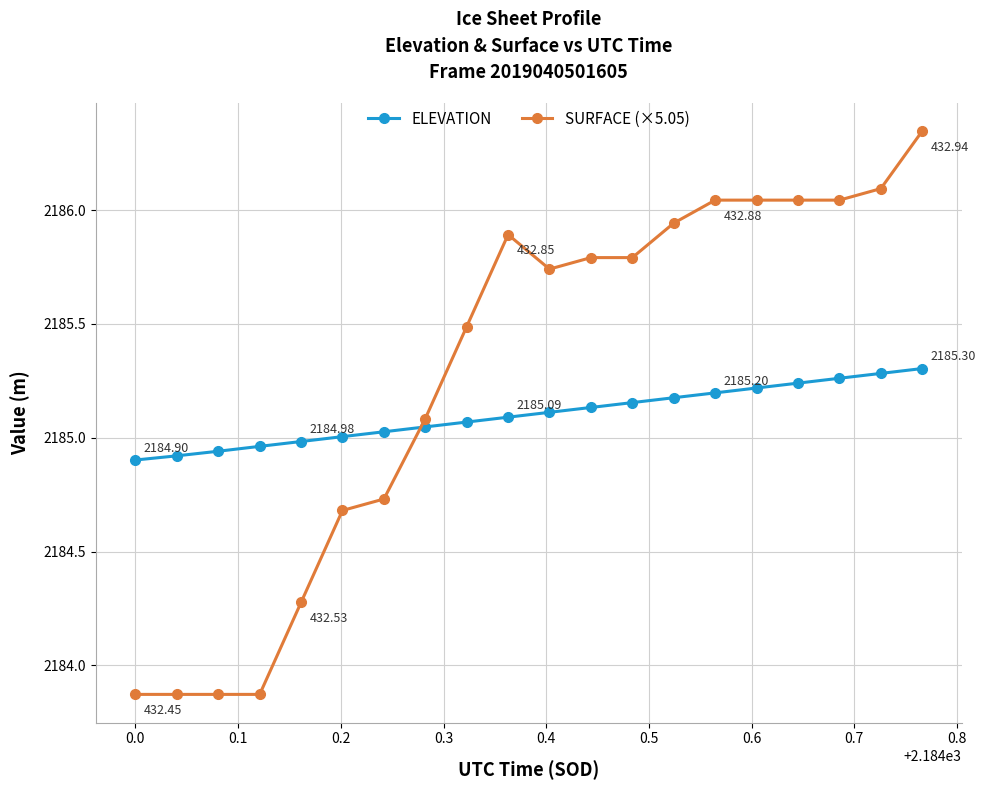

What is the difference between the maximum and minimum values in the SURFACE (×5.05) series?

2.5